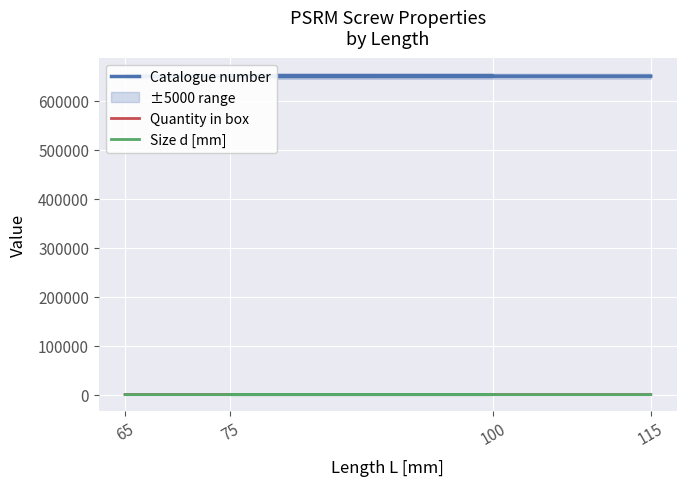

How many Quantity in box values are between 100 and 200?

4